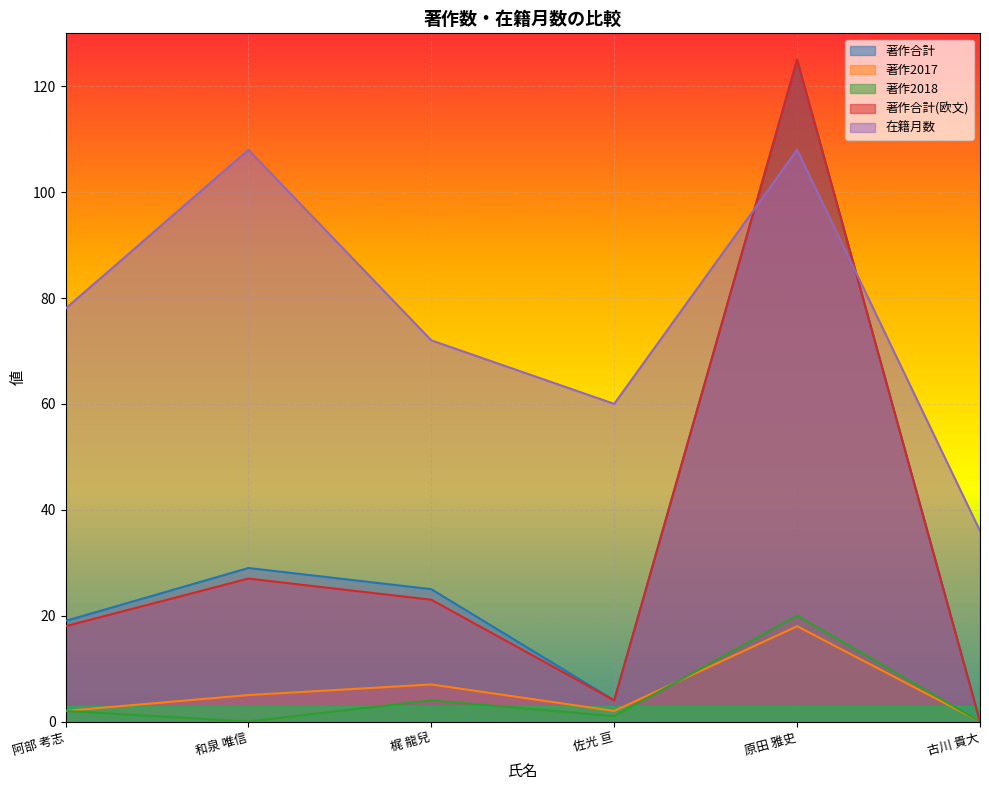

Which series has the widest spread of values?

著作合計